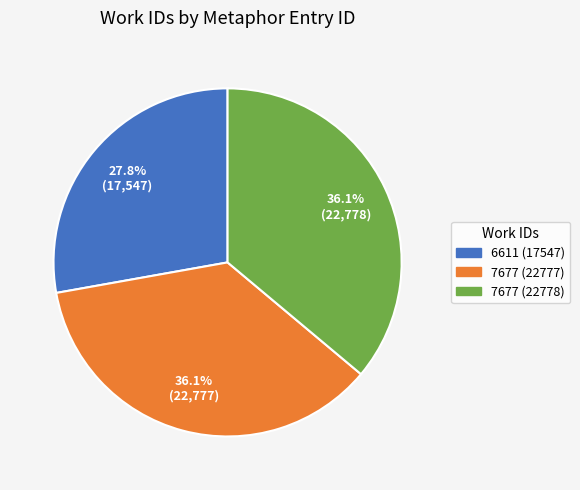

How many segments does this pie chart have?

3